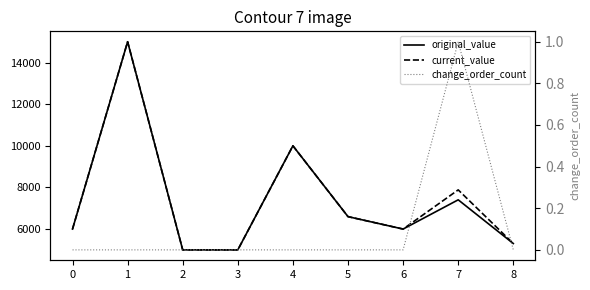

Reading left to right, list all the values displayed in this chart.

original_value: 0=6000.0	1=15000.0	2=5000.0	3=5000.0	4=10000.0	5=6597.1	6=6000.0	7=7405.0	8=5305.0
current_value: 0=6000.0	1=15000.0	2=5000.0	3=5000.0	4=10000.0	5=6597.1	6=6000.0	7=7882.4	8=5305.0
change_order_count: 0=0.0	1=0.0	2=0.0	3=0.0	4=0.0	5=0.0	6=0.0	7=1.0	8=0.0